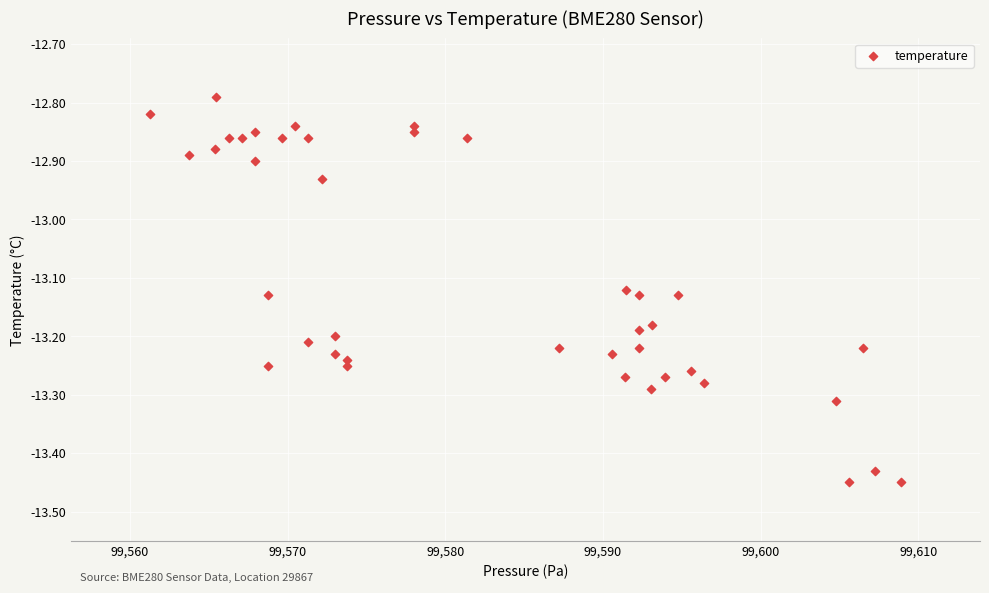

What is the range of X values (max minus min)?

47.7